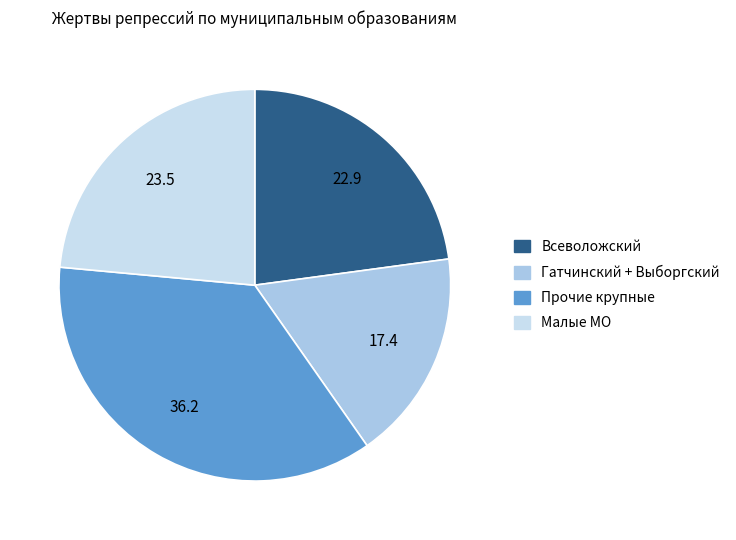

Does any single category account for the majority?

No